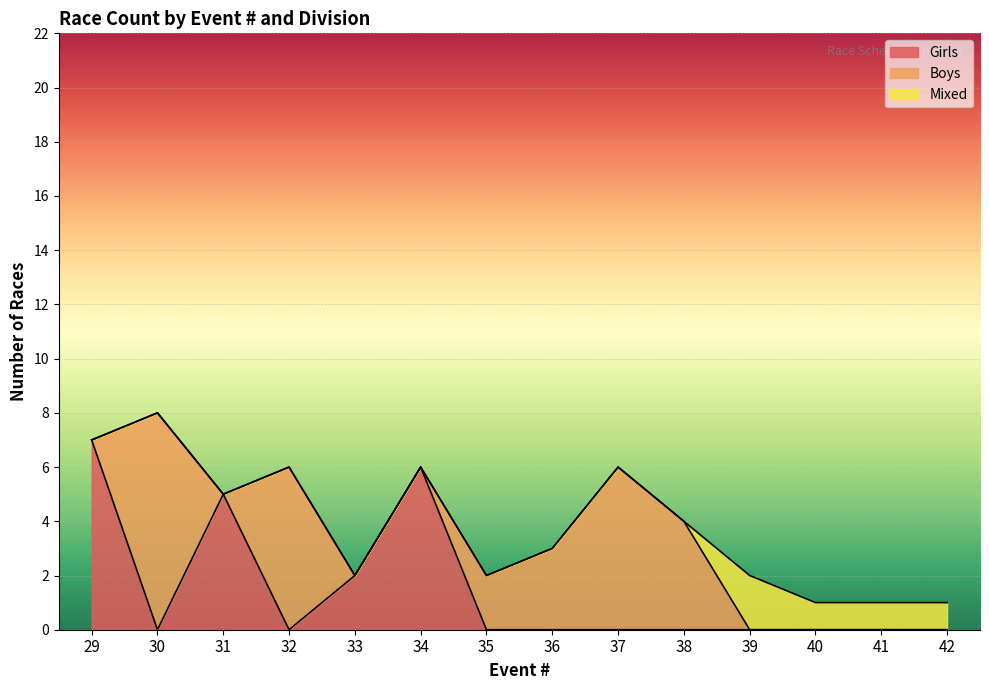

Is the value of Mixed at 33 greater than the value of Boys at 35?

No